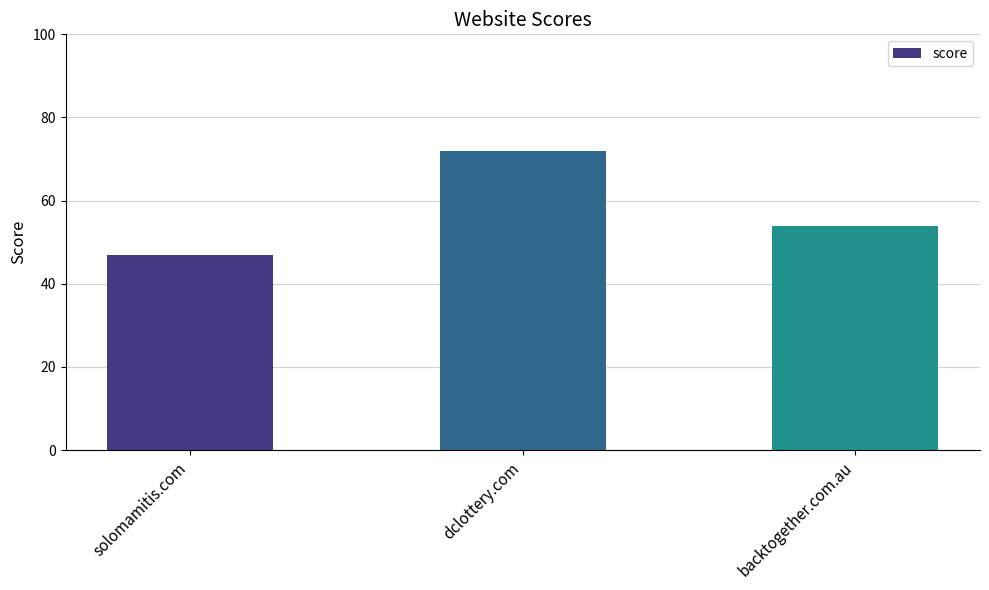

Approximately how many times larger is the value at backtogether.com.au compared to solomamitis.com?

1.1